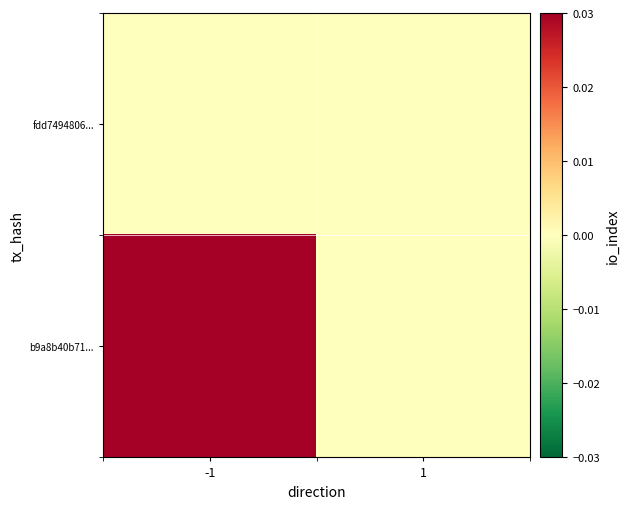

Count the number of data series in this chart.

2